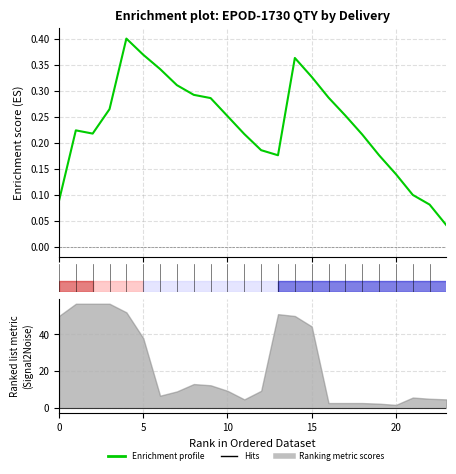

At which label is the value closest to 0?

23